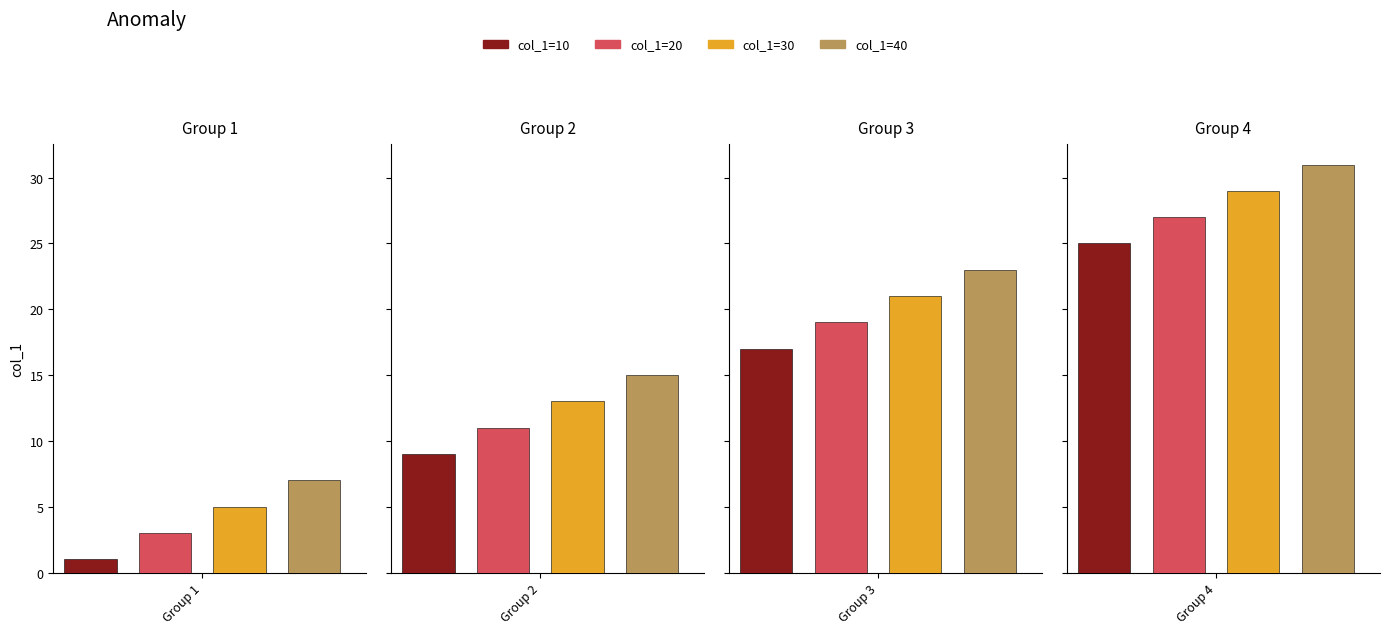

Reading left to right, what are all the values shown in this chart?

10=1	20=3	30=5	40=7	50=9	60=11	70=13	80=15	90=17	100=19	110=21	120=23	130=25	140=27	150=29	160=31